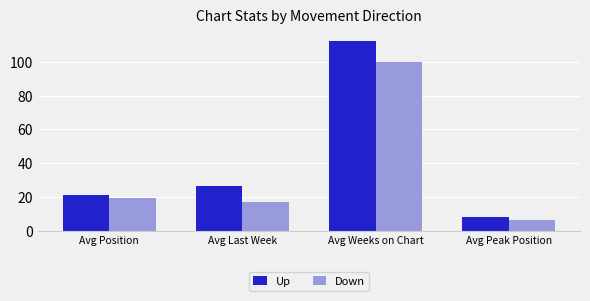

How many data points does each series have?

4